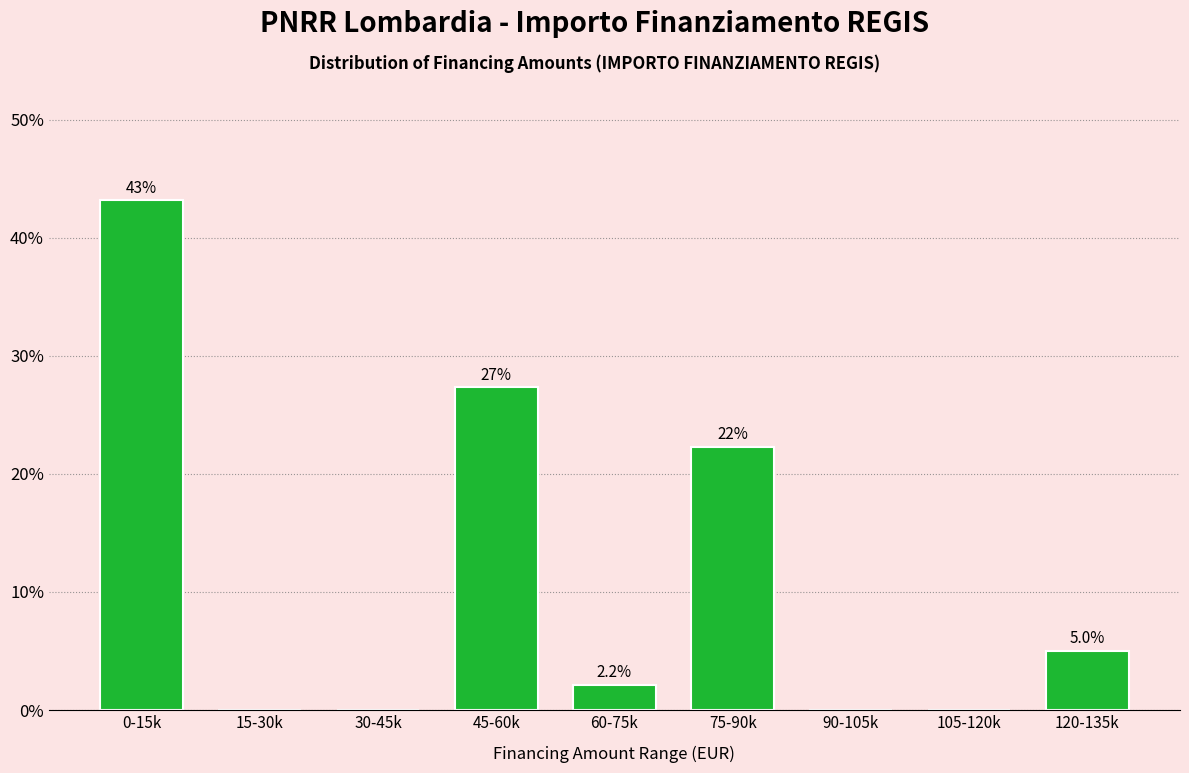

Reading left to right, list all the values displayed in this chart.

0-15k=43.2	15-30k=0.0	30-45k=0.0	45-60k=27.3	60-75k=2.2	75-90k=22.3	90-105k=0.0	105-120k=0.0	120-135k=5.0